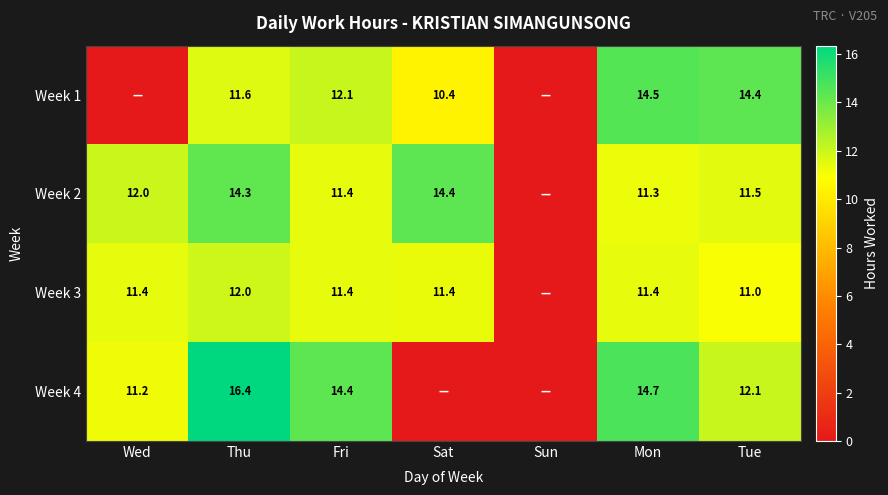

Rank the series at Thu from lowest to highest value.

Week 1, Week 3, Week 2, Week 4